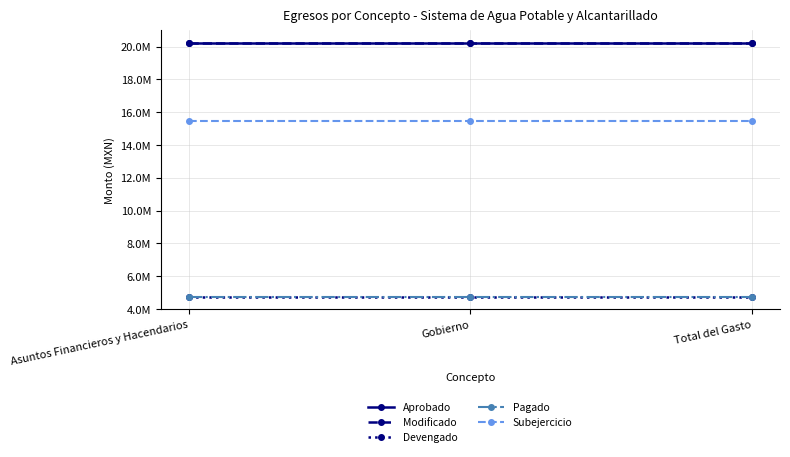

Reading right to left, extract all data points from this chart.

Aprobado: 20204522.2	20204522.2	20204522.2
Modificado: 20204522.2	20204522.2	20204522.2
Devengado: 4746037.0	4746037.0	4746037.0
Pagado: 4746037.0	4746037.0	4746037.0
Subejercicio: 15458485.2	15458485.2	15458485.2